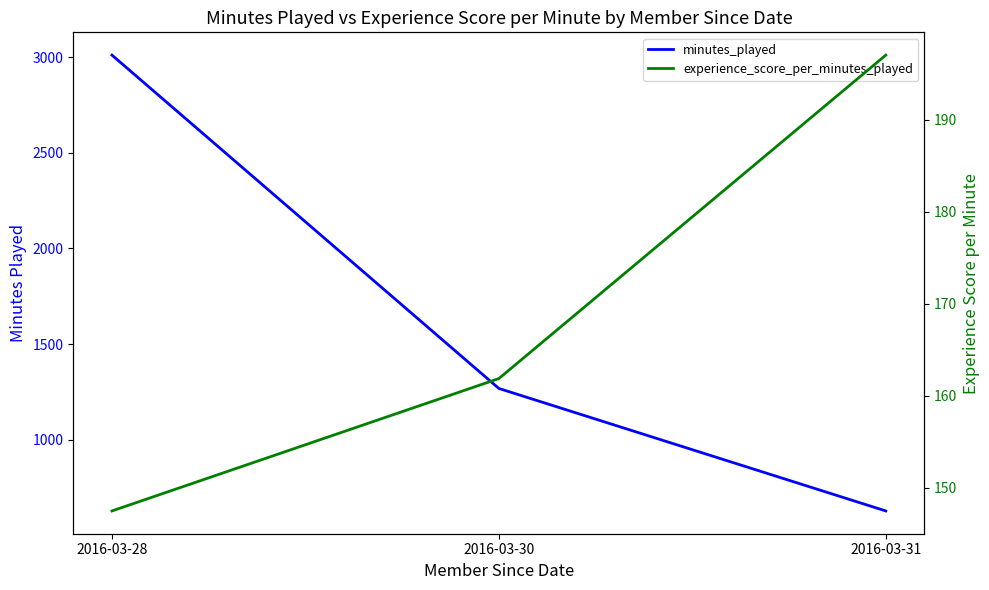

Is the value of experience_score_per_minutes_played at 2016-03-28 greater than the value of minutes_played at 2016-03-28?

No